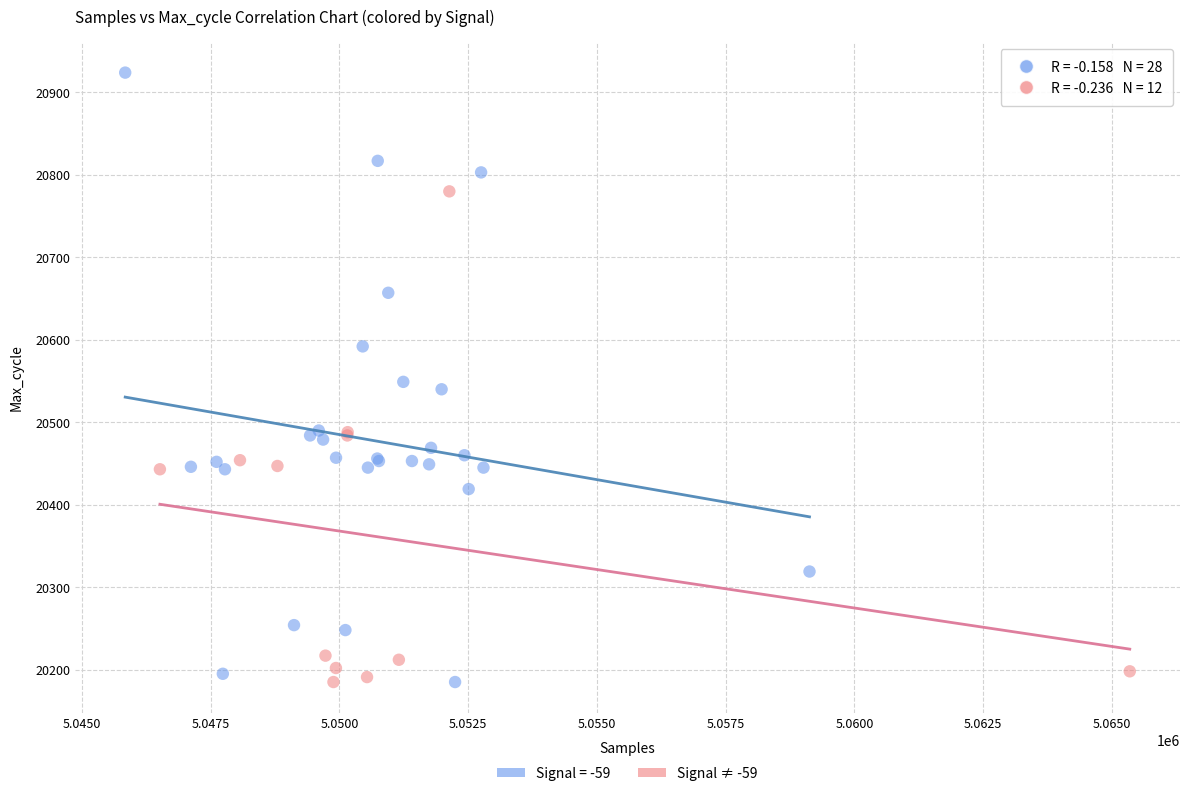

Which series contains the highest Y value?

Signal = -59